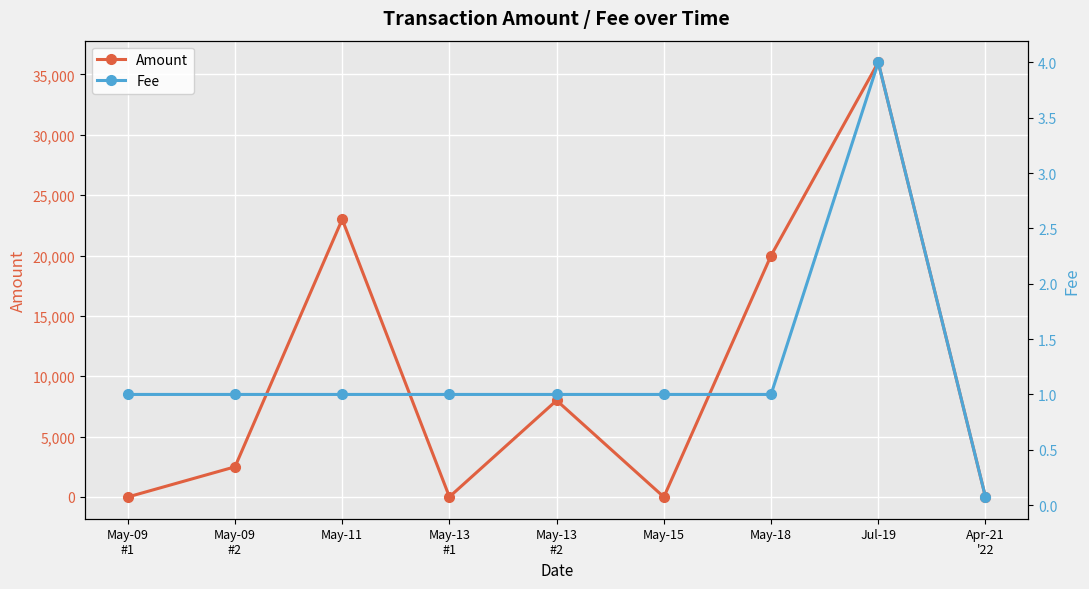

How many times do Fee and Amount cross each other?

4